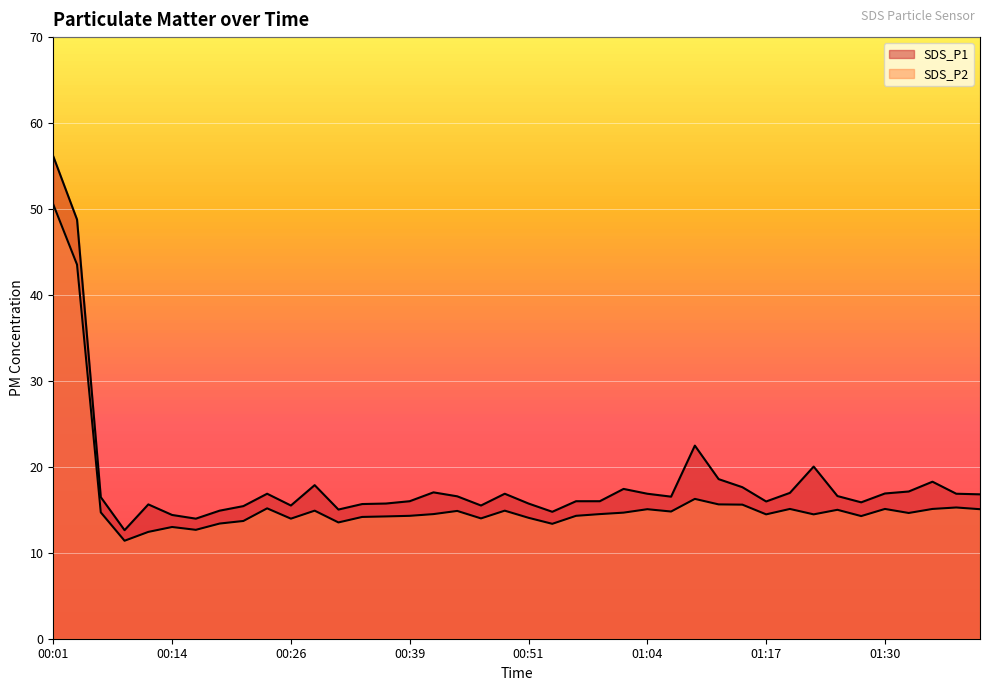

Is it true that SDS_P2 equals 14.3 at 01:27?

True